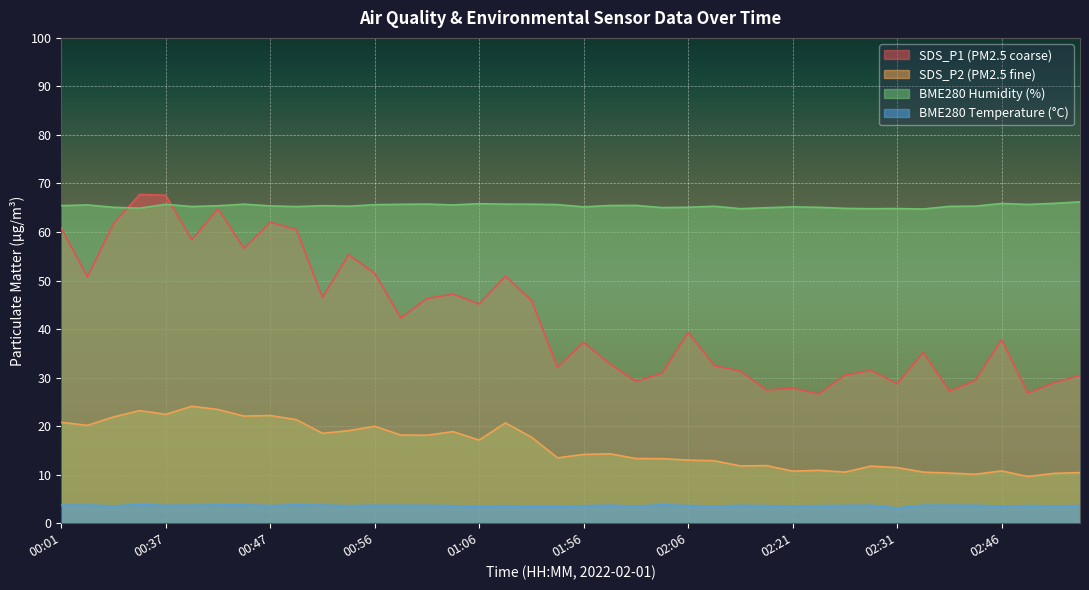

Where is BME280_temperature nearest to the value 3?

02:31